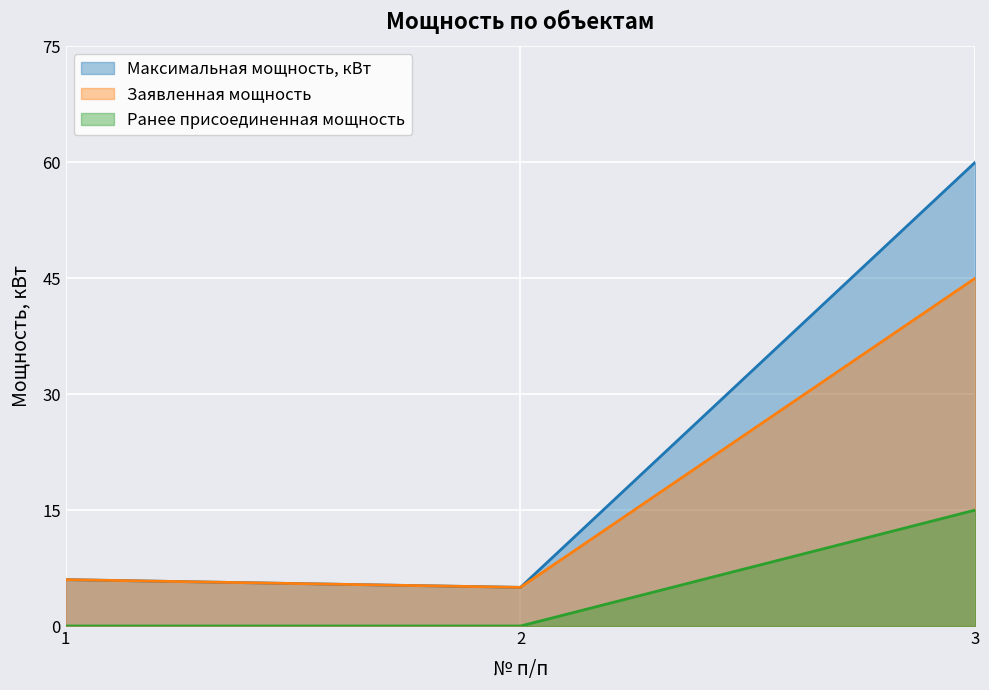

At how many categories does at least one series exceed 0?

3